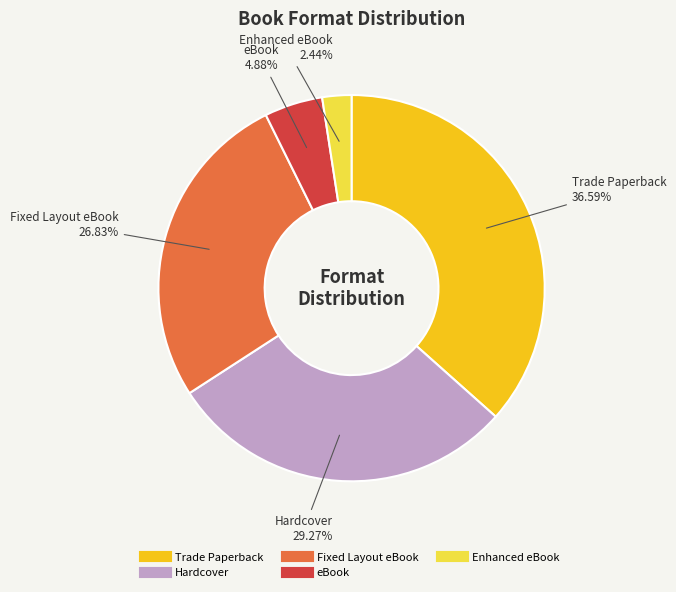

What portion of the pie excludes eBook?

95.1%